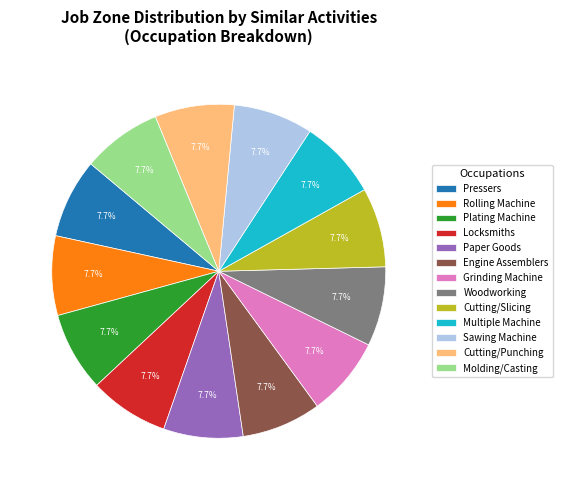

Is there any slice that represents more than half of the pie?

No